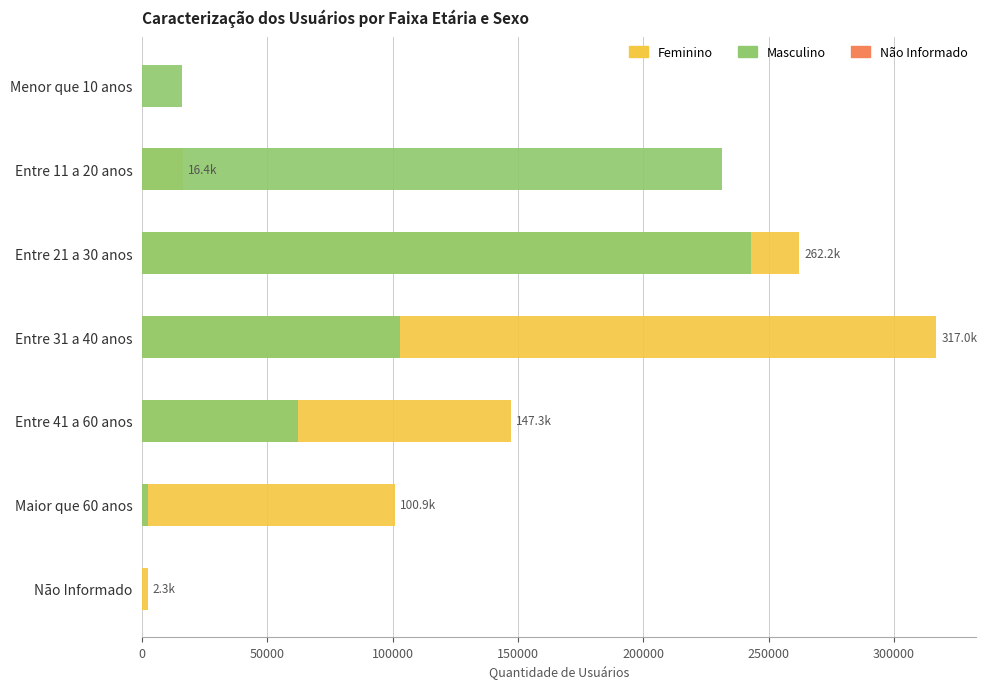

What is the value of the Feminino bar at the 5th from the left?

147340